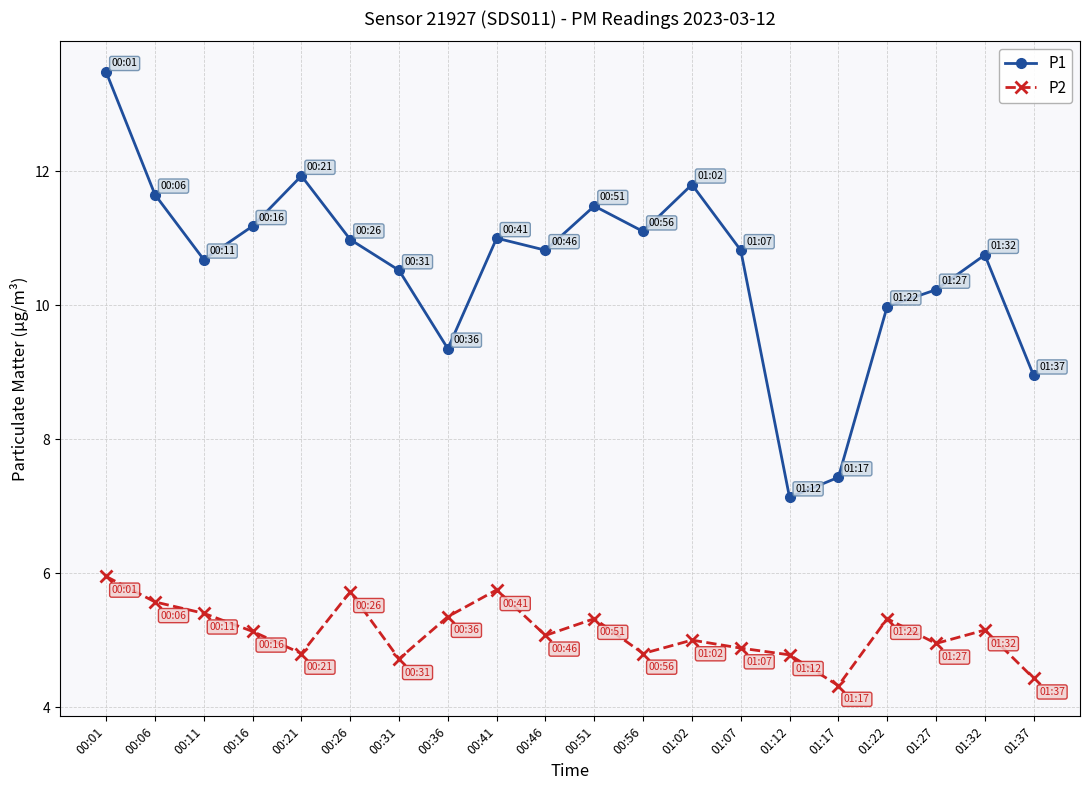

What position from the right is 01:02?

8